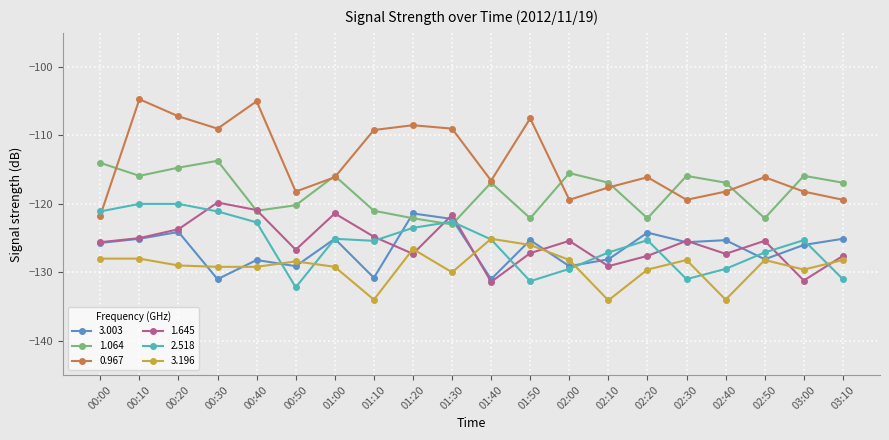

What position from the left is 00:10?

2